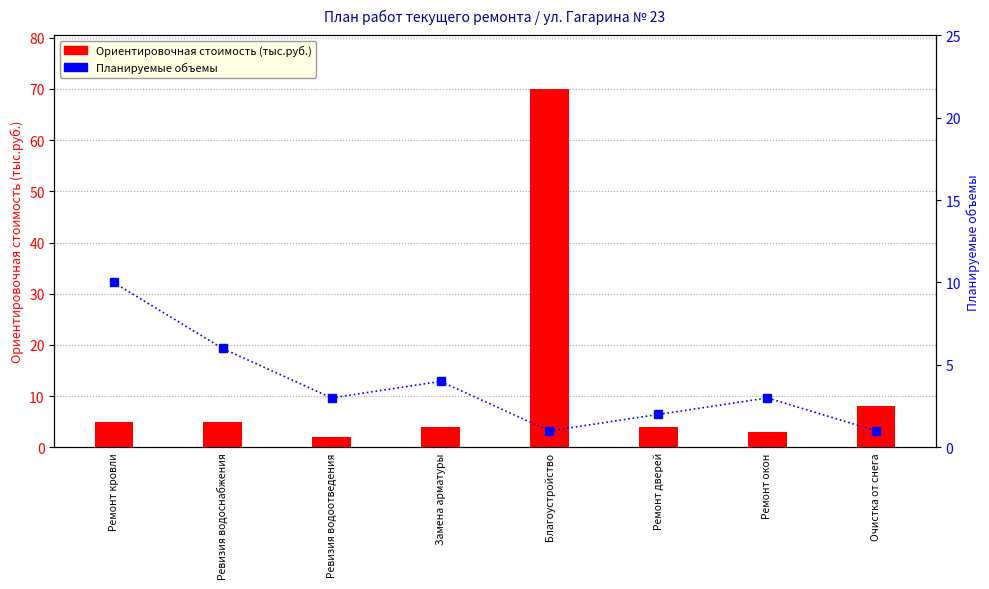

How many data points in Ориентировочная стоимость (тыс.руб.) are above 5?

2